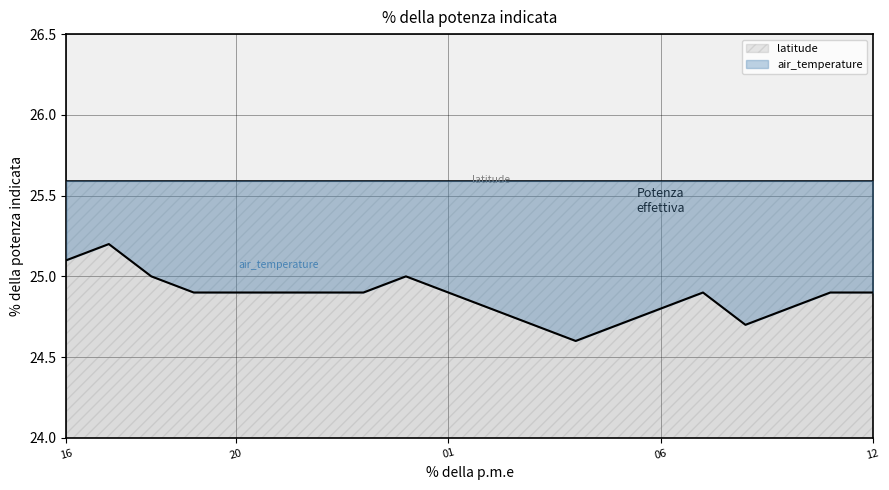

What is the maximum value for air_temperature?

25.2